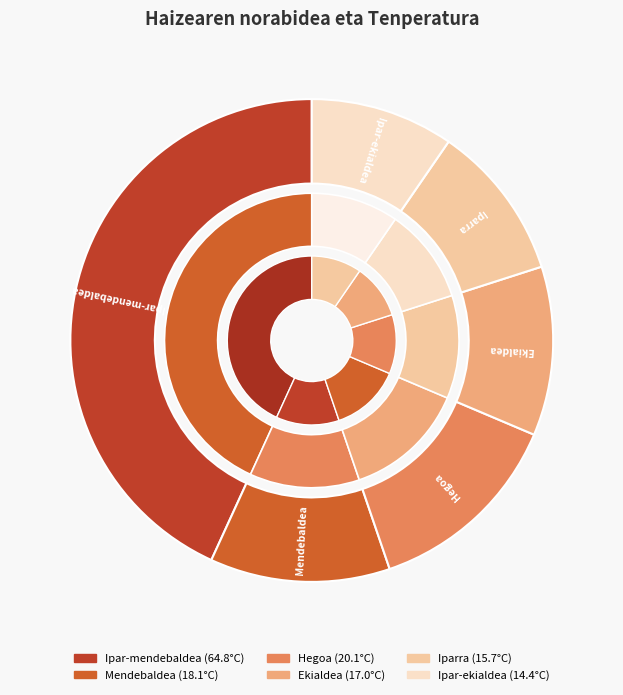

Does any single category account for the majority?

No